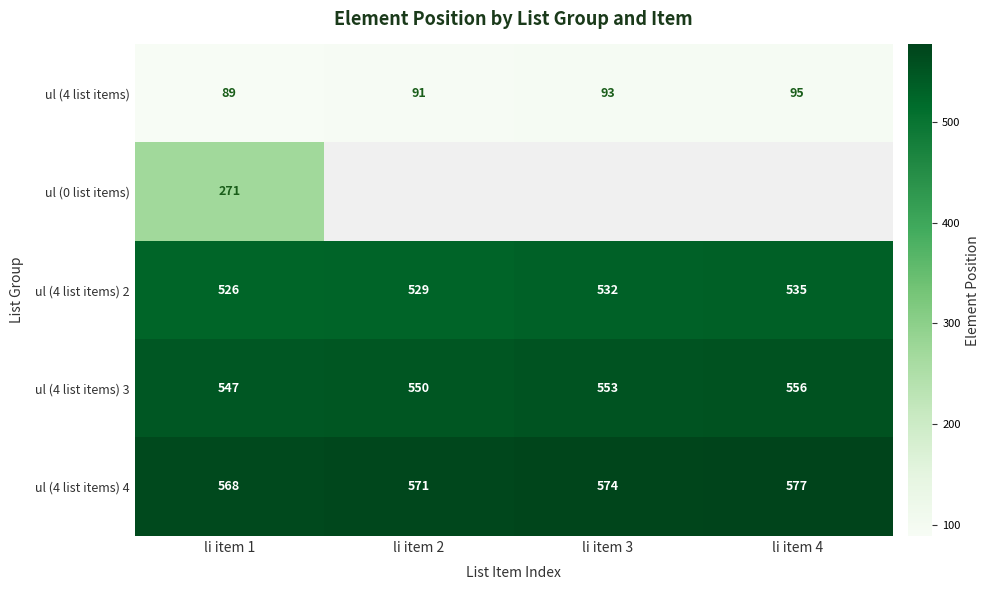

What is the difference between the highest and lowest values at li item 2?

480.0